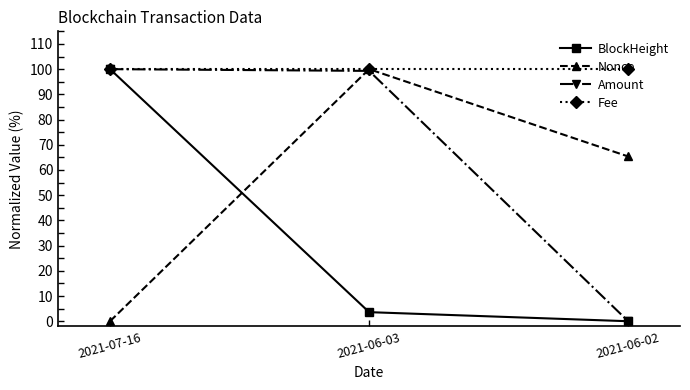

List the series in order of their overall mean, lowest first.

BlockHeight, Nonce, Amount, Fee